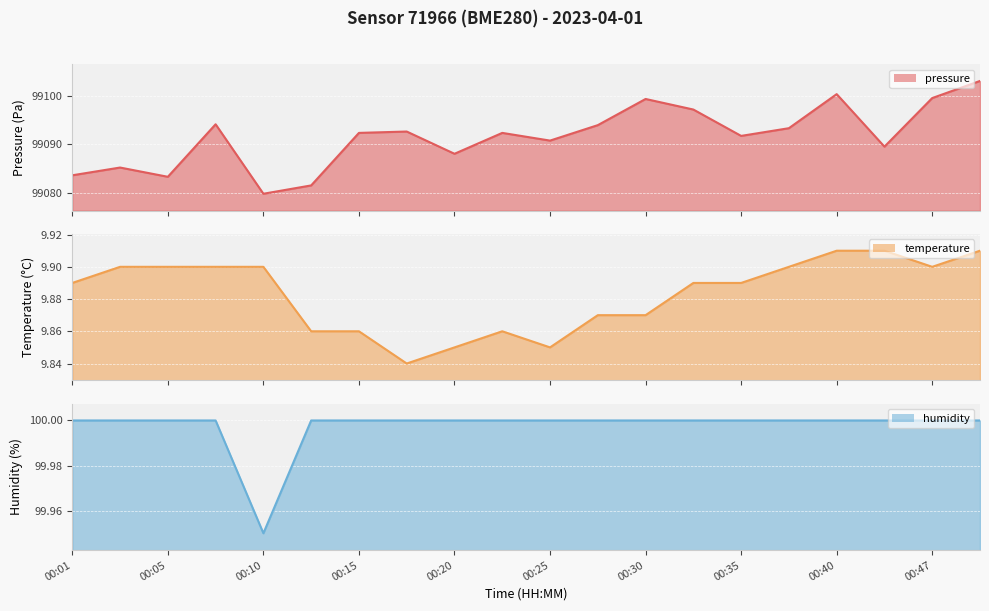

Which series has the largest total across all categories?

pressure (line)